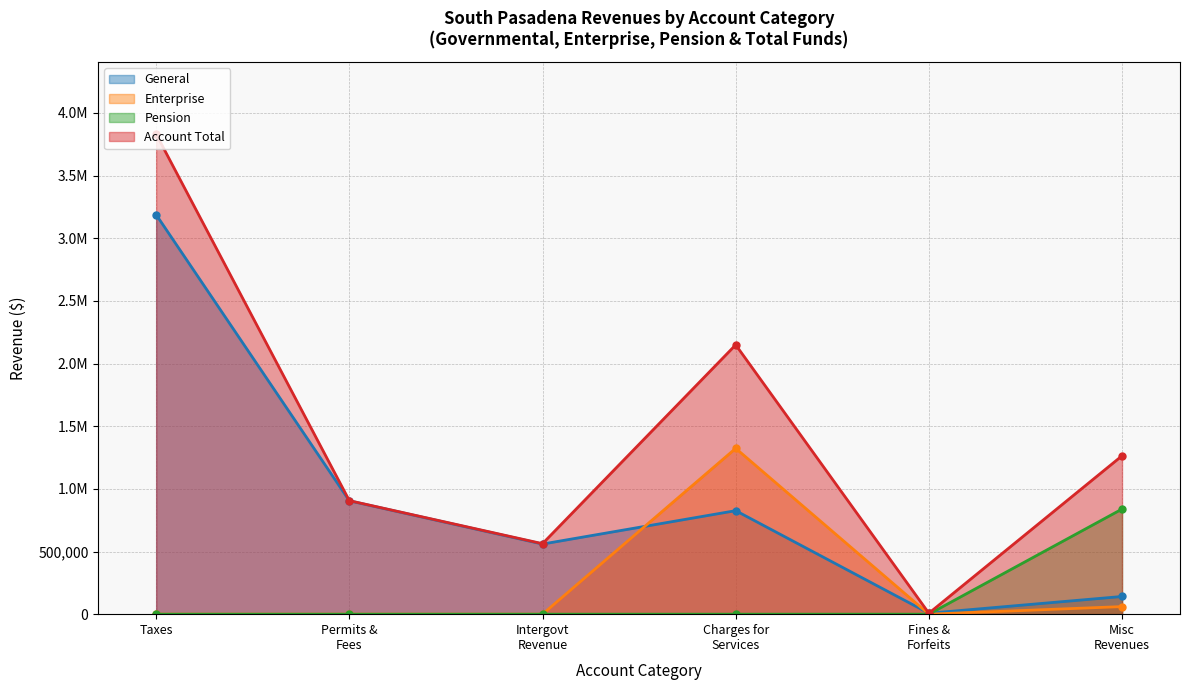

Rank the categories by Pension value from highest to lowest.

Misc Revenues, Taxes, Permits & Fees, Intergovt Revenue, Charges for Services, Fines & Forfeits